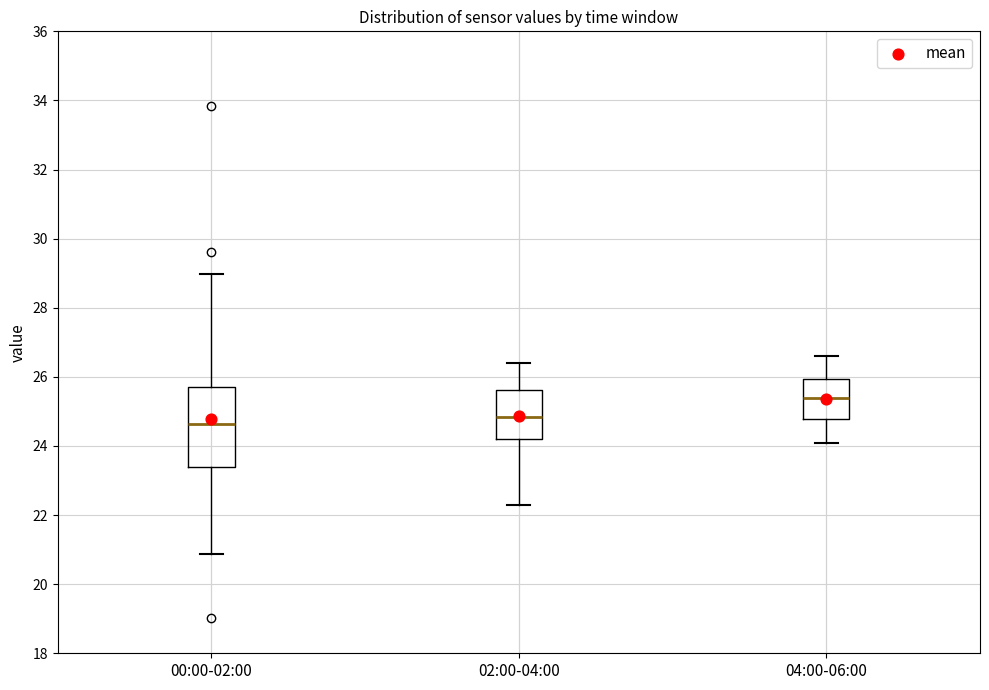

Reading left to right, transcribe this box plot: for each box, give where its median line is, the range the box spans, and where its two whiskers end, as read against the y-axis. The values are not printed on the chart, so give them approximately, as read against the axis.

00:00-02:00: median 24.6, box 23.4 to 25.8, whiskers 20.8 to 29.0
02:00-04:00: median 24.8, box 24.2 to 25.6, whiskers 22.4 to 26.4
04:00-06:00: median 25.4, box 24.8 to 26.0, whiskers 24.2 to 26.6